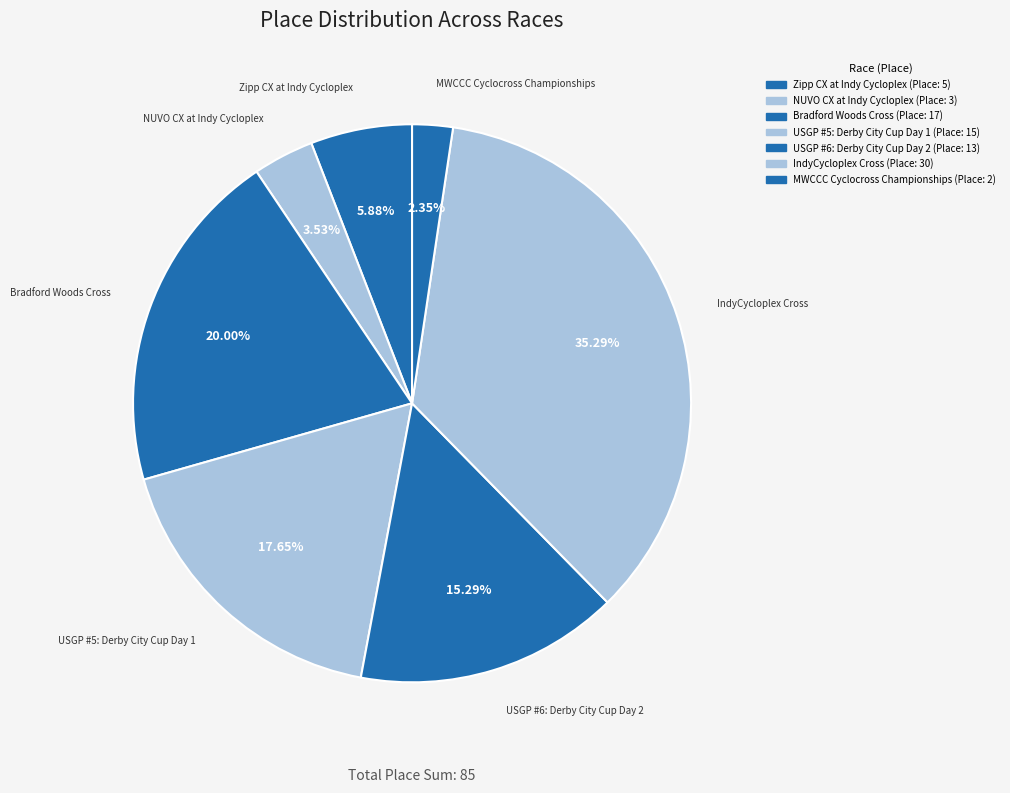

To the nearest percent, what is the combined percentage of IndyCycloplex Cross and MWCCC Cyclocross Championships?

38%